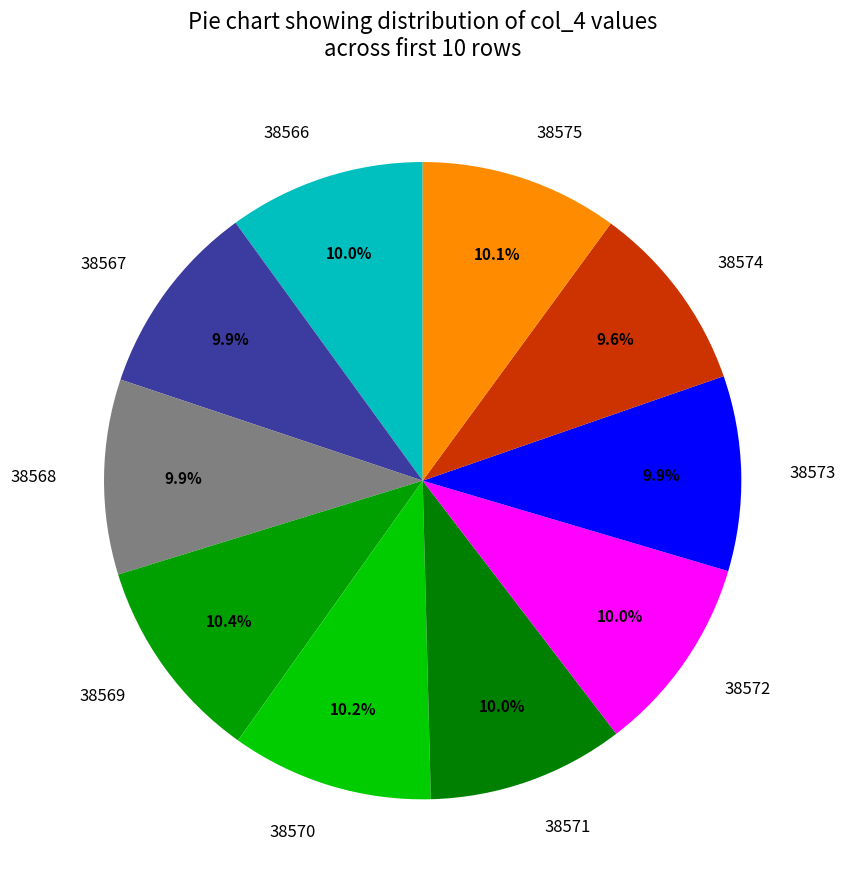

Is there any slice that represents more than half of the pie?

No